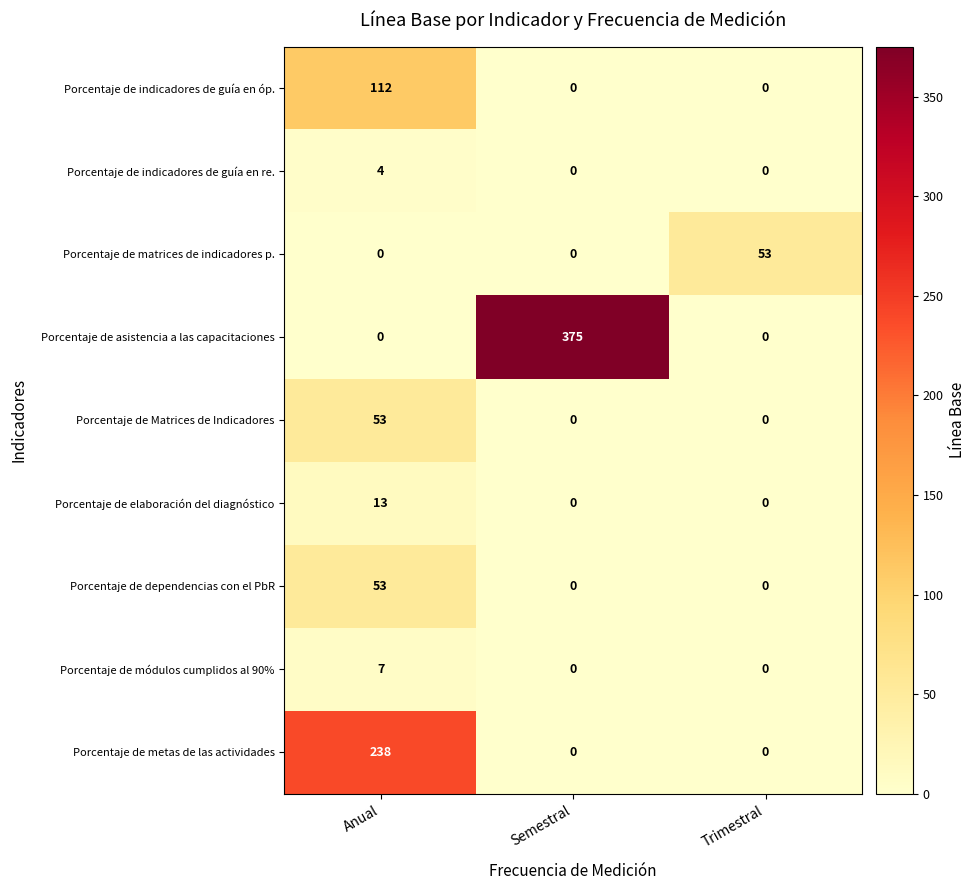

At how many categories does at least one series exceed 185?

2